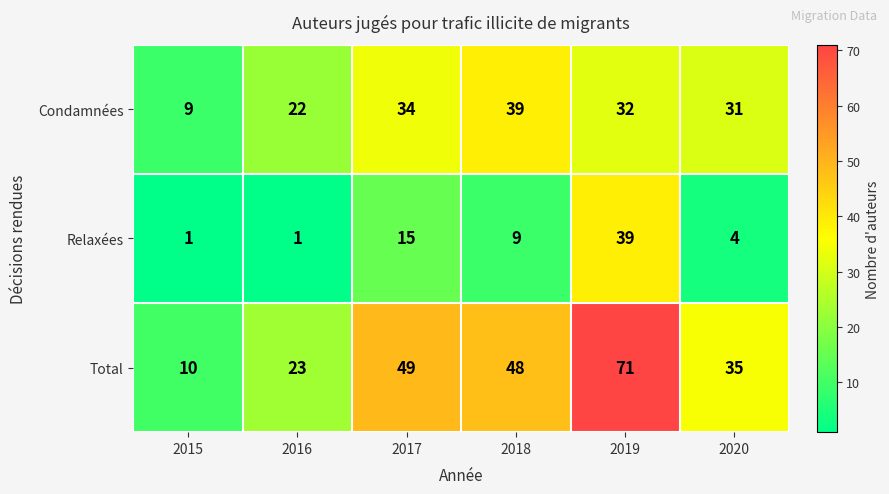

Rank the series by their average value, from lowest to highest.

Relaxées, Condamnées, Total